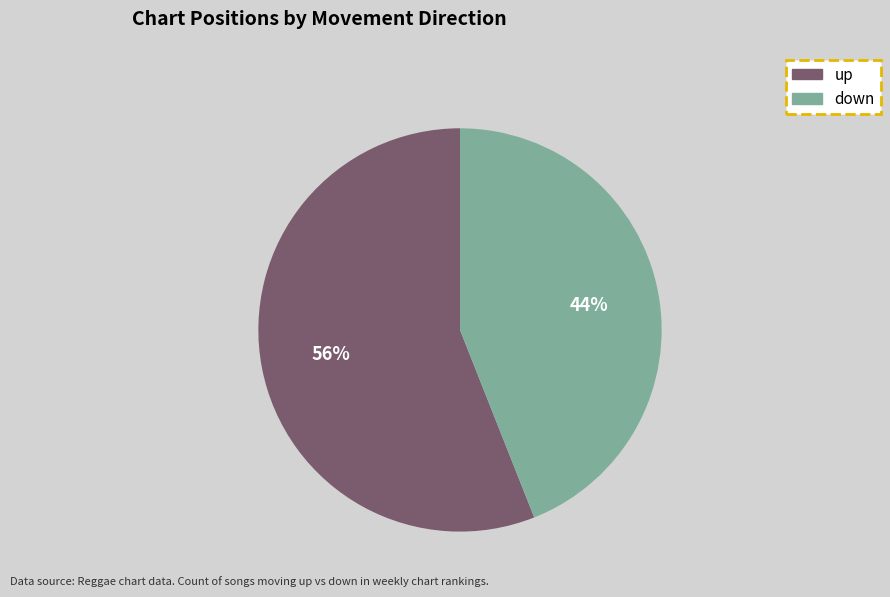

To the nearest percent, what is the combined percentage of up and down?

100%